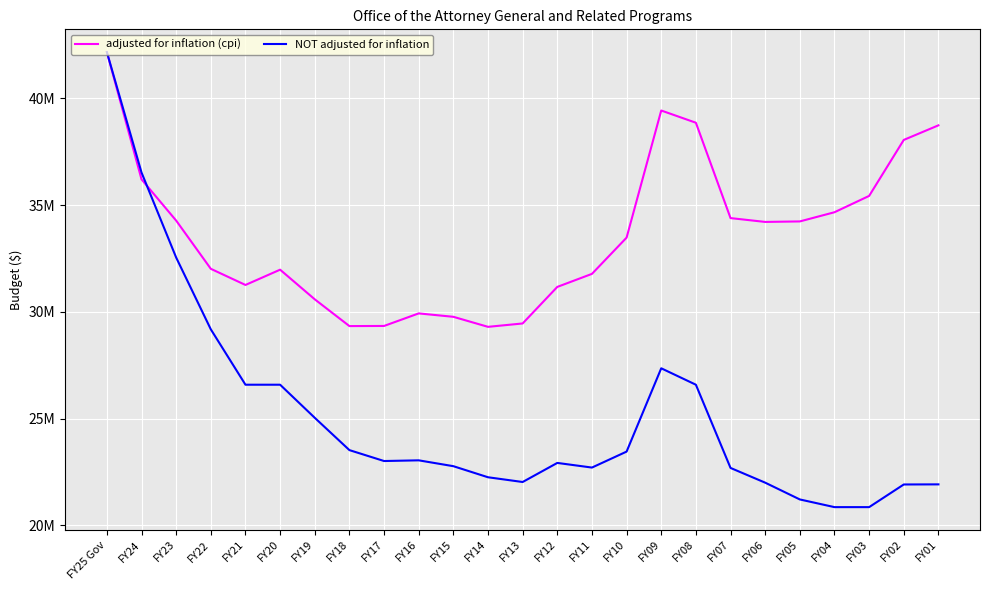

List the labels in order of NOT adjusted for inflation value, smallest first.

FY04, FY03, FY05, FY02, FY01, FY06, FY13, FY14, FY07, FY11, FY15, FY12, FY17, FY16, FY10, FY18, FY19, FY08, FY21, FY20, FY09, FY22, FY23, FY24, FY25 Gov